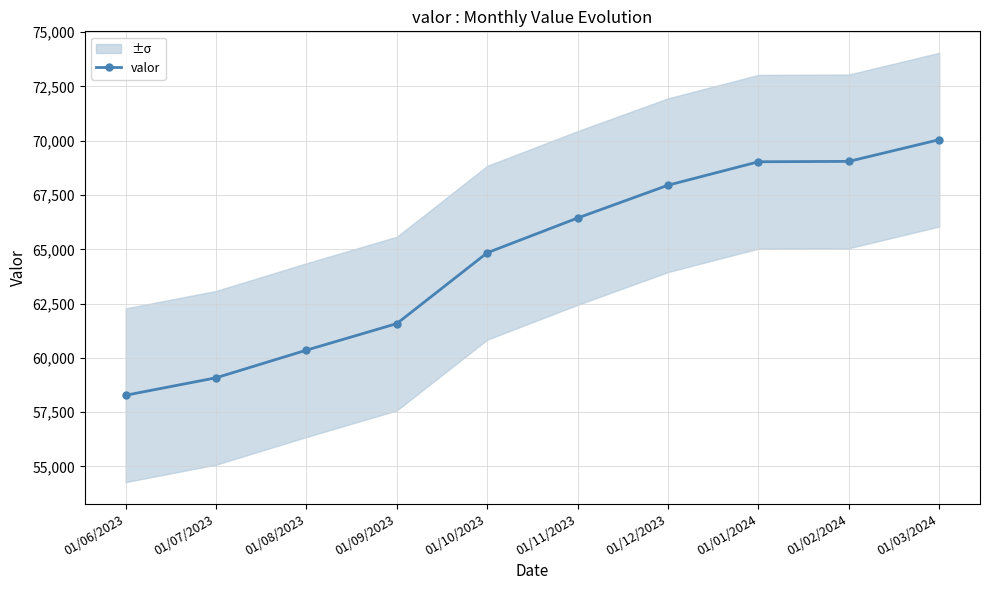

List the labels in order of value, largest first.

01/03/2024, 01/02/2024, 01/01/2024, 01/12/2023, 01/11/2023, 01/10/2023, 01/09/2023, 01/08/2023, 01/07/2023, 01/06/2023